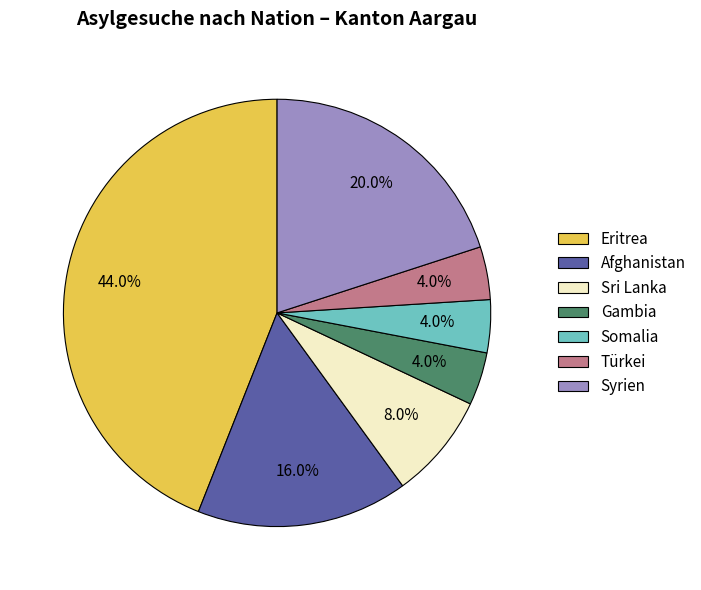

Is it true that Somalia is 4% of the pie?

True